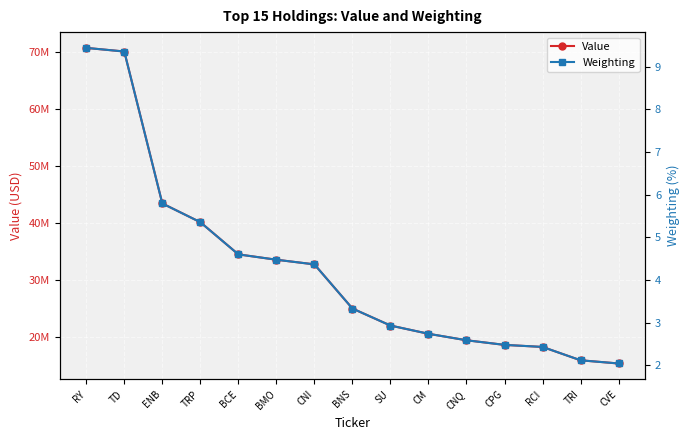

The Weighting series shows 5.4 at TRP. True or false?

True